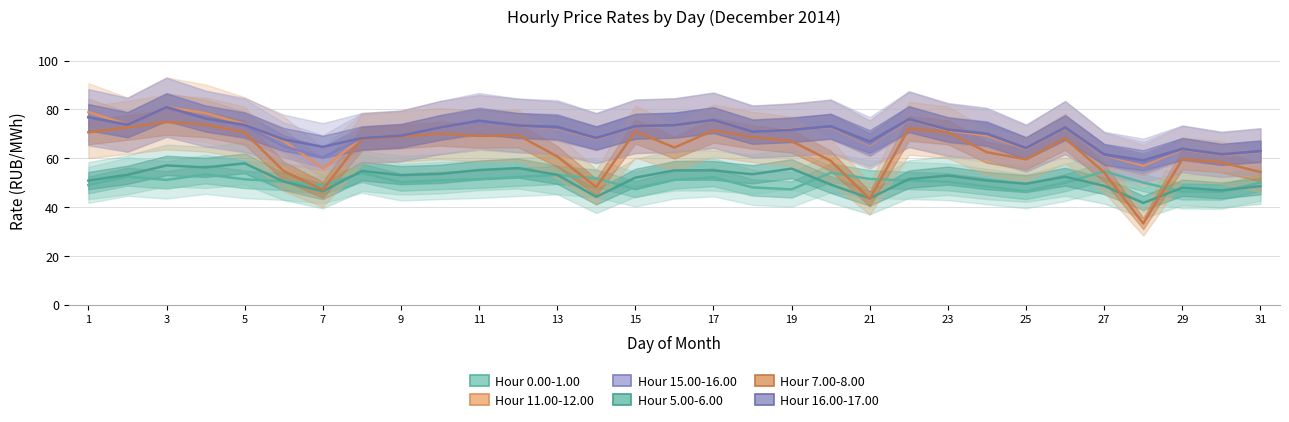

Is it true that 15.00-16.00 equals 75.5 at 17?

True